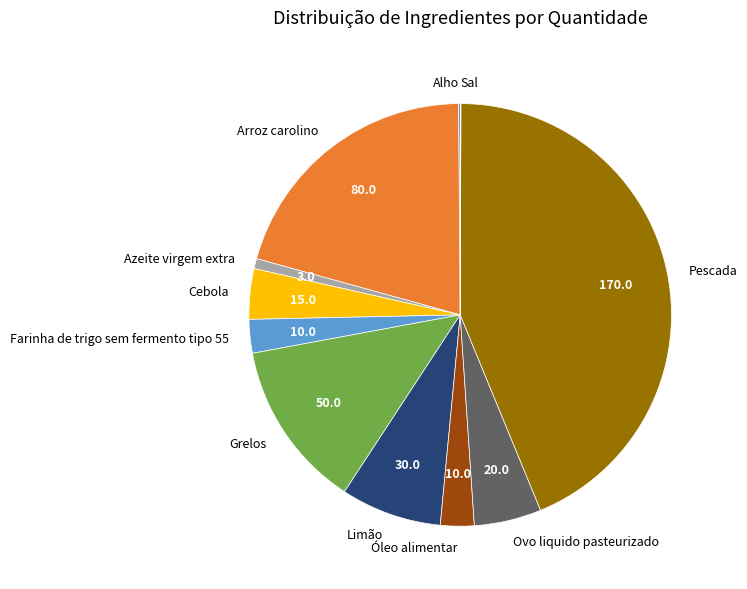

Which slice is the largest?

Pescada